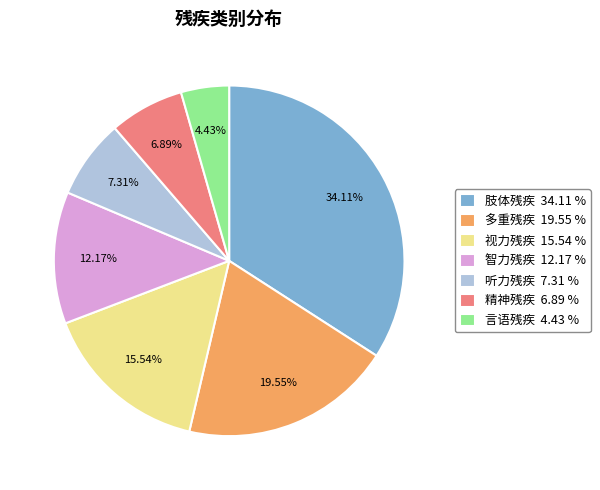

Combined, do 多重残疾 and 智力残疾 account for over 50%?

No